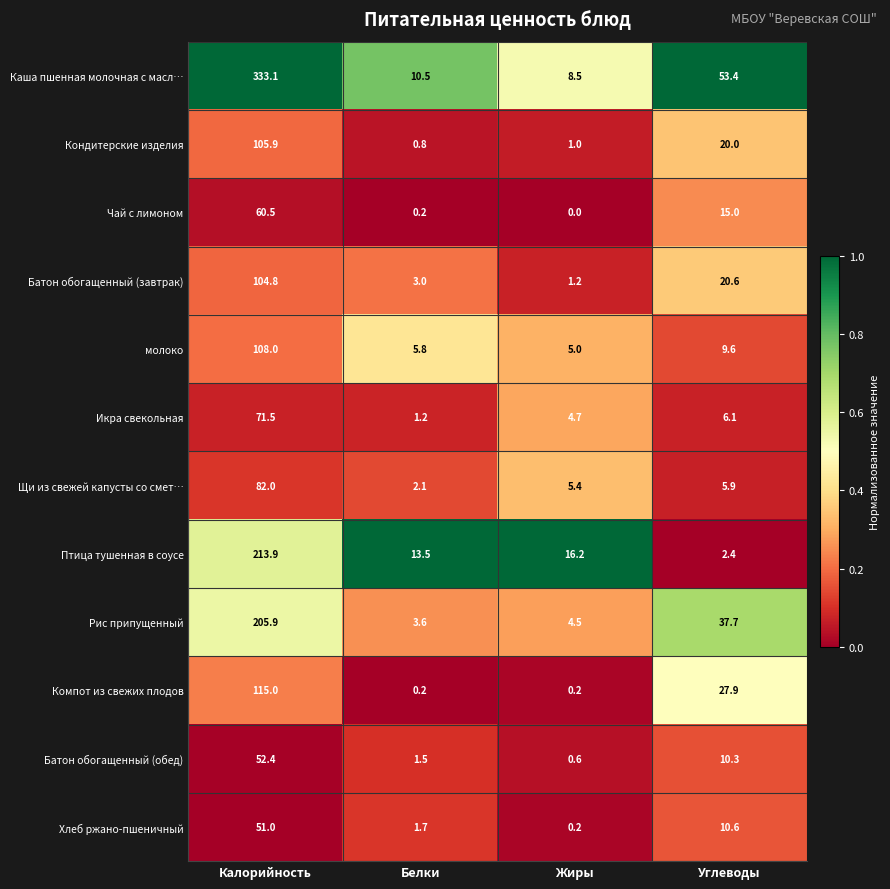

How many categories are shown in the chart?

4